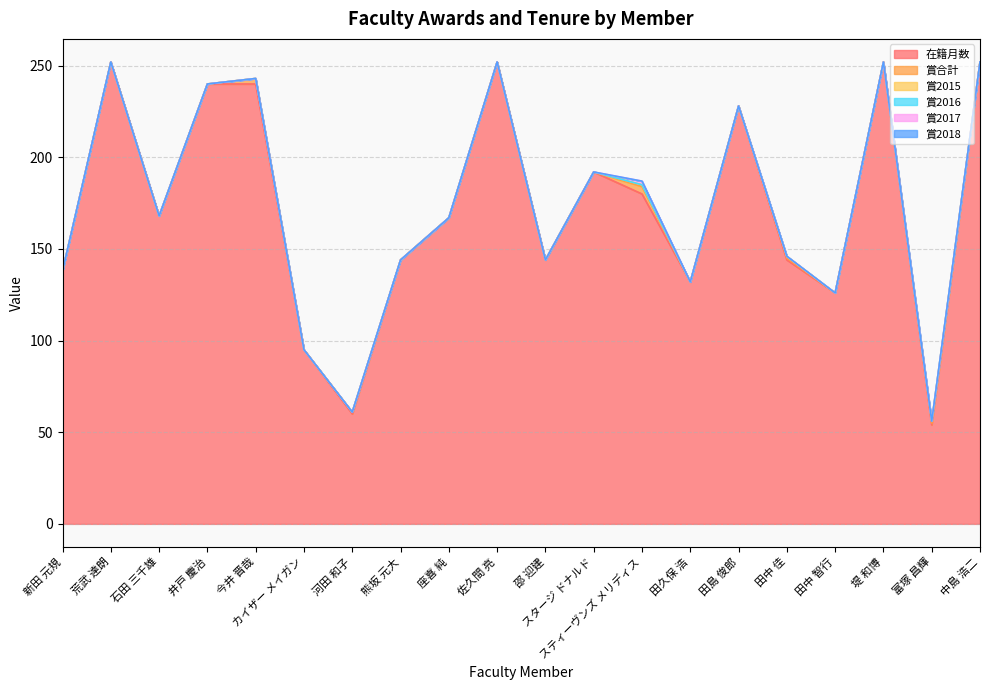

True or false: 賞2018 and 賞2016 intersect in this chart.

False